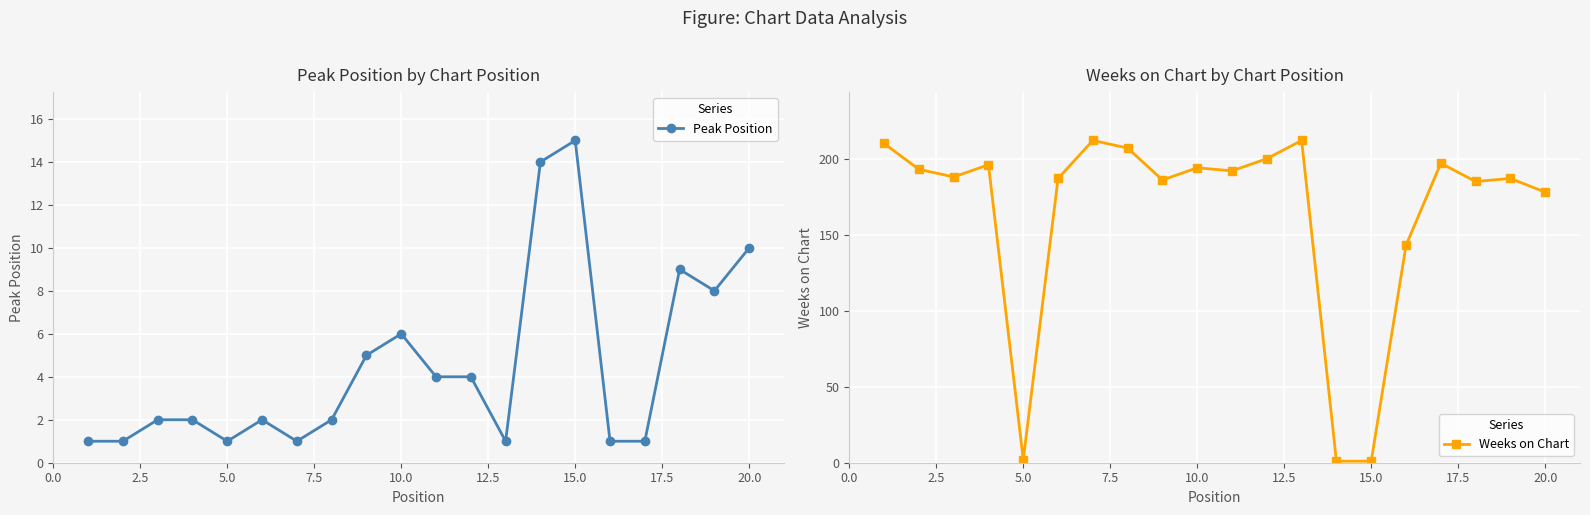

Is the value of Peak Position at 18 greater than the value of Weeks on Chart at 5.0?

No